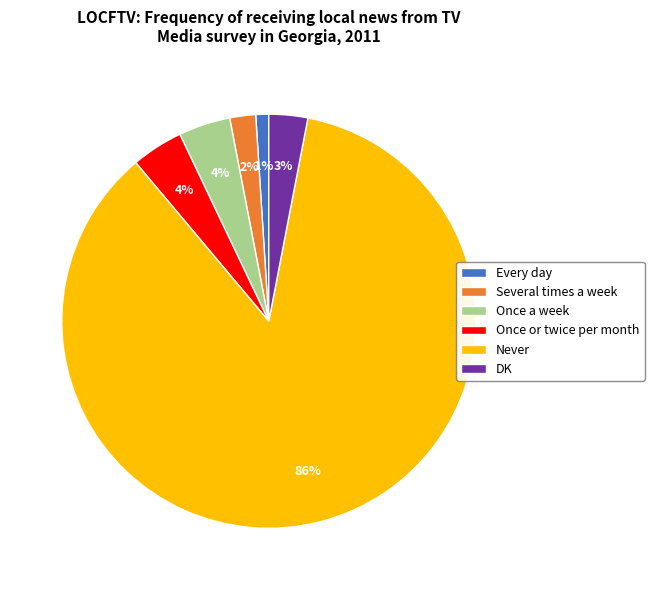

The Never slice represents 99% of the pie. True or false?

False